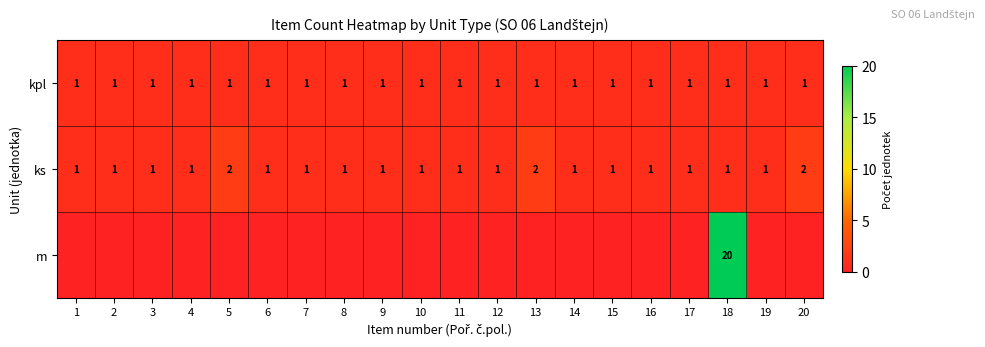

Is it true that kpl equals 1 at 1?

True